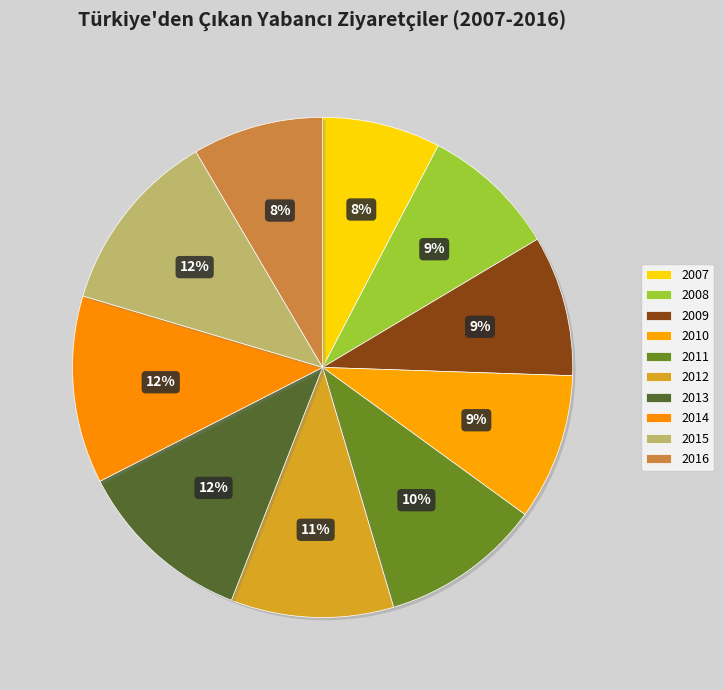

How many slices are in this pie chart?

10